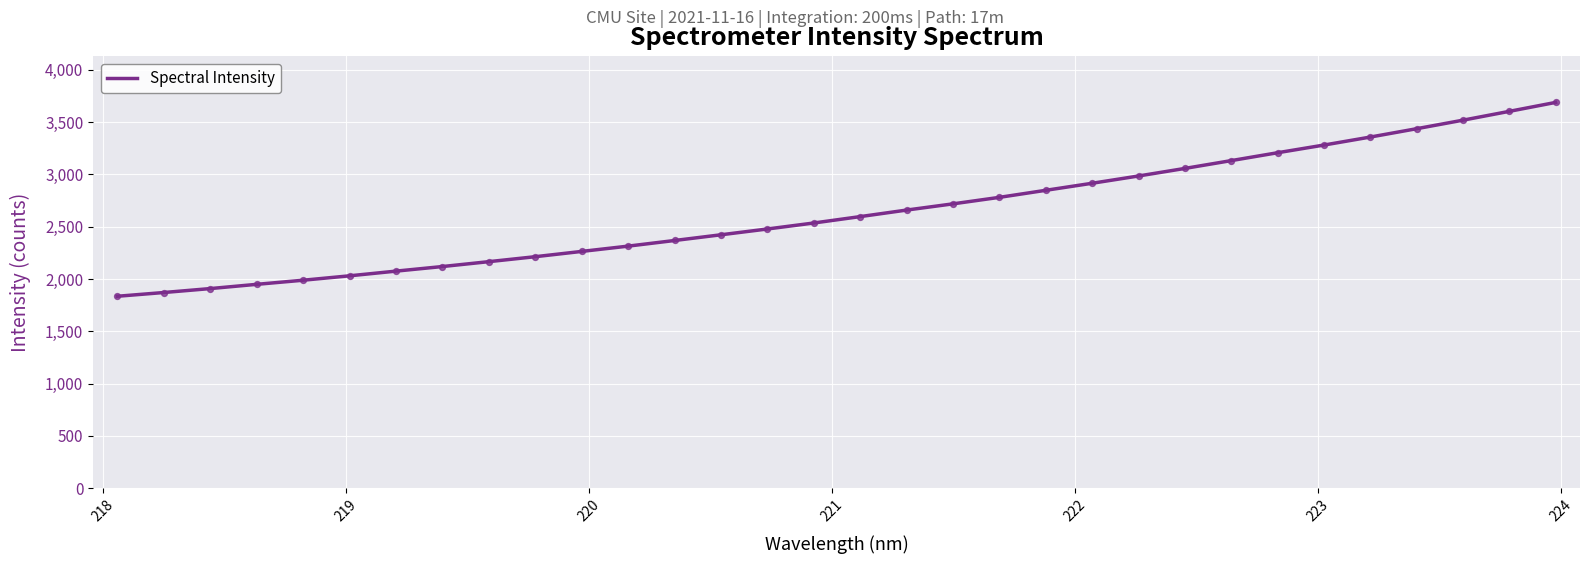

What is the minimum value shown in the chart?

1835.0